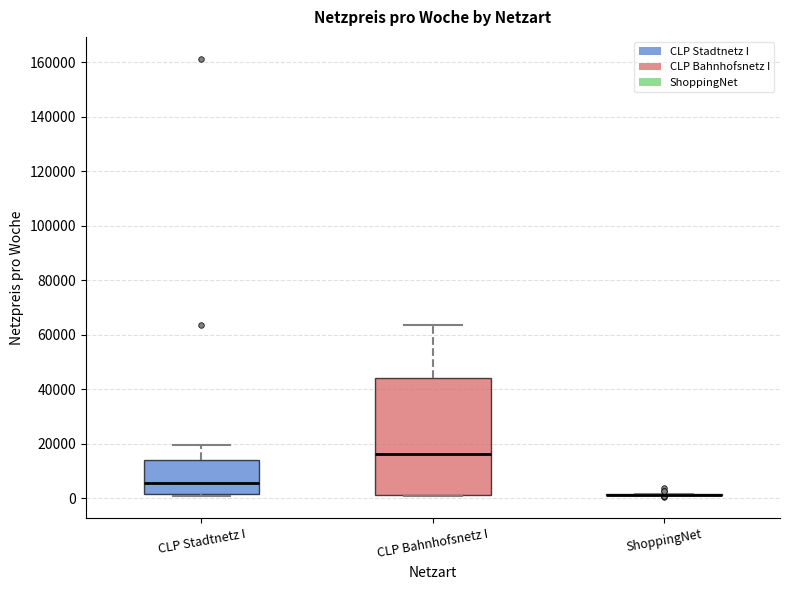

Reading left to right, read every box against the y-axis: the position of its median line, the range the box covers, and the ends of its whiskers. The values are not printed on the chart, so give them approximately, as read against the axis.

CLP Stadtnetz I: median 6000, box 2000 to 14000, whiskers 0 to 20000
CLP Bahnhofsnetz I: median 16000, box 2000 to 44000, whiskers 0 to 64000
ShoppingNet: box collapsed to a line at 2000, whiskers 2000 to 2000